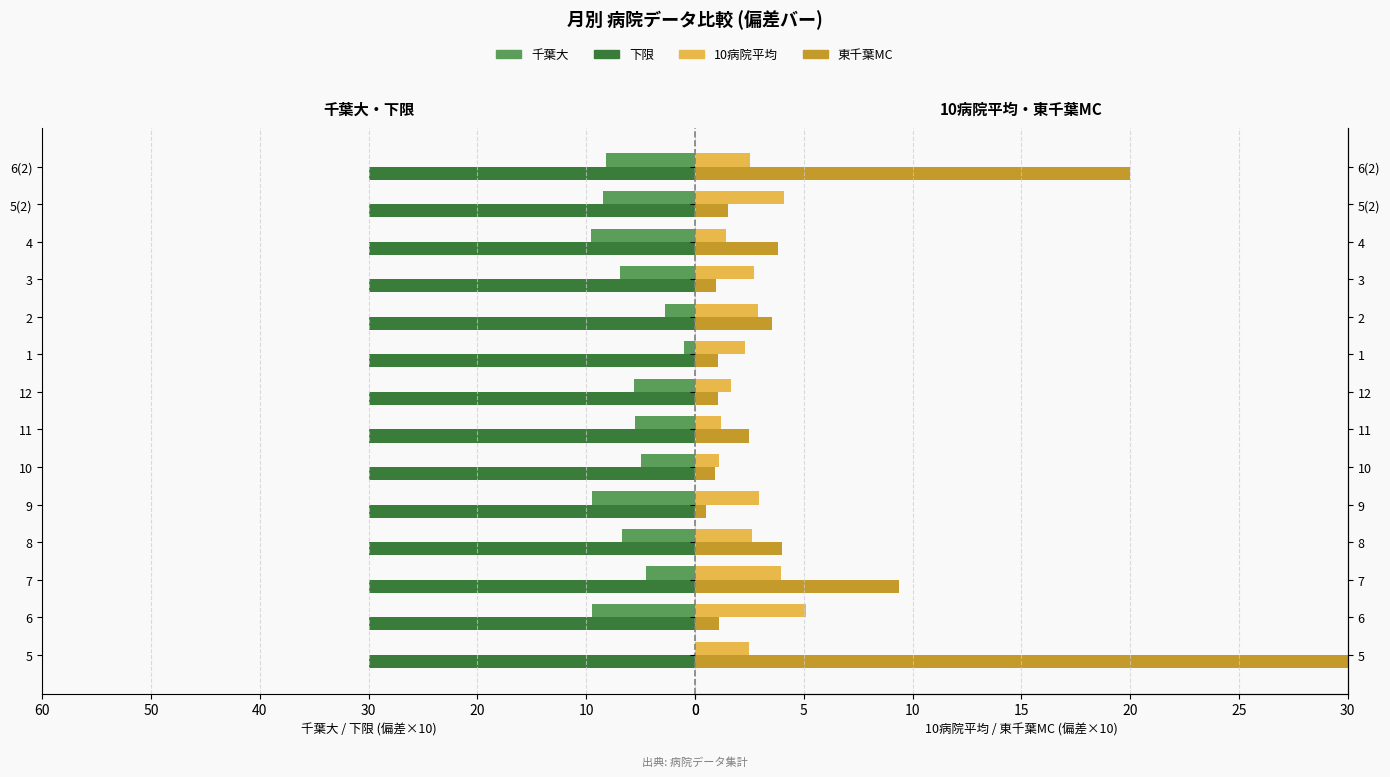

What is the sum of all 10病院平均 values?

37.0